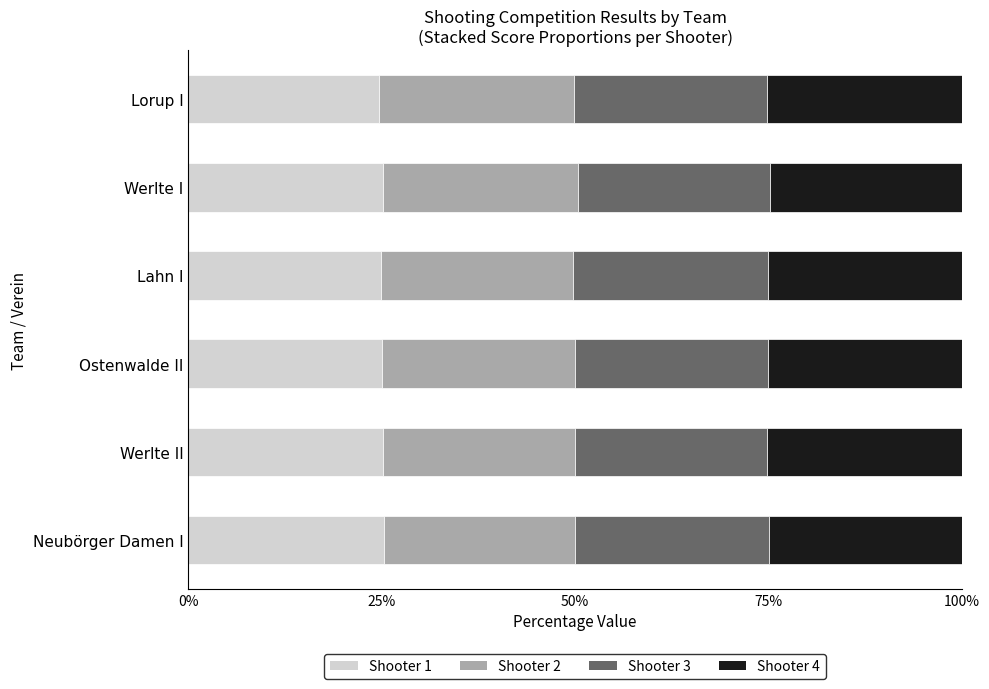

What is the highest value of the Shooter 1 series?

25.3